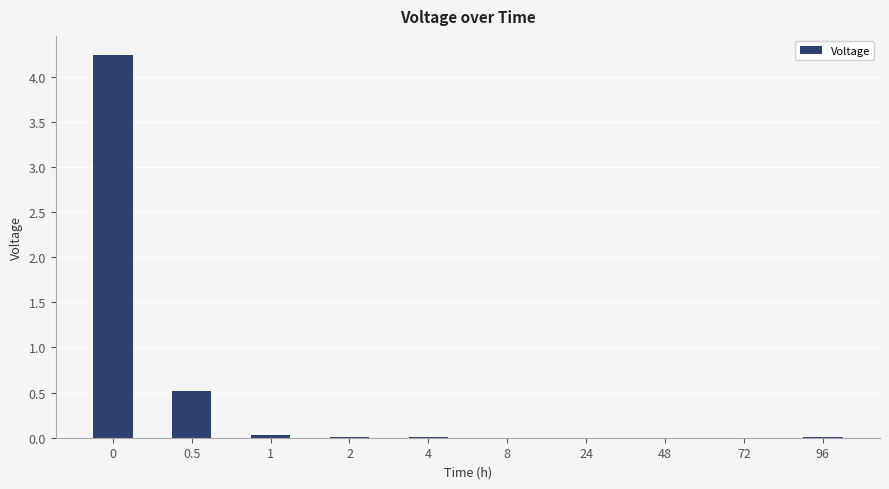

Is it true that the value at 0.5 is 0.3?

False